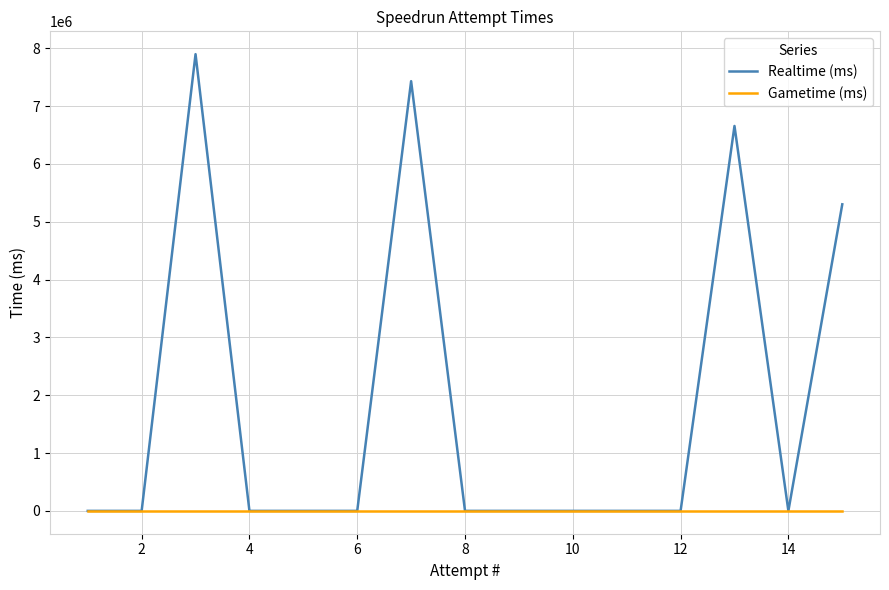

At how many categories does at least one series exceed 2553530?

4